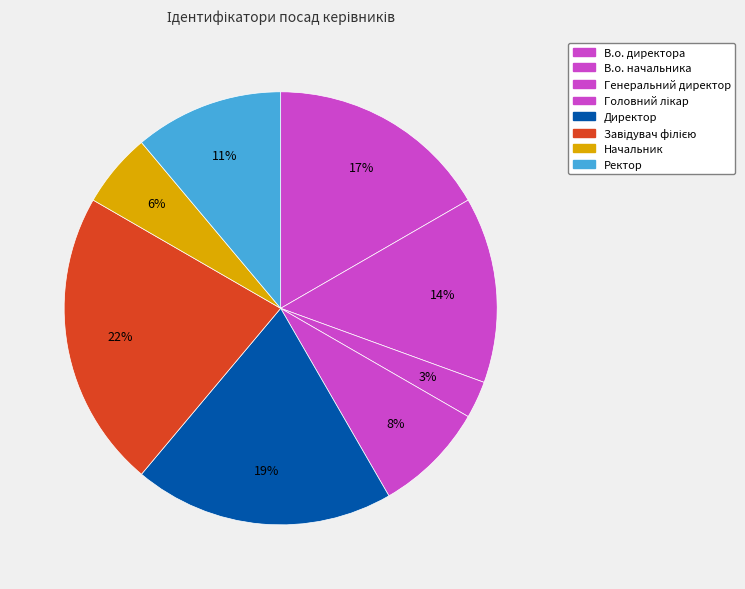

Count the number of slices in the pie.

8